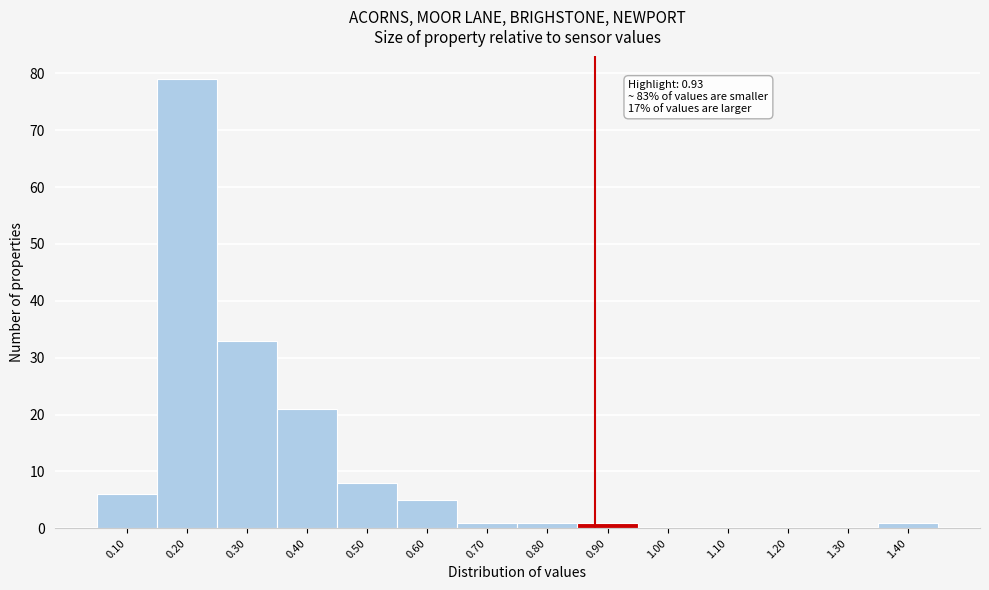

Reading left to right, transcribe all the data shown in this chart.

0.10=6	0.20=79	0.30=33	0.40=21	0.50=8	0.60=5	0.70=1	0.80=1	0.90=1	1.00=0	1.10=0	1.20=0	1.30=0	1.40=1